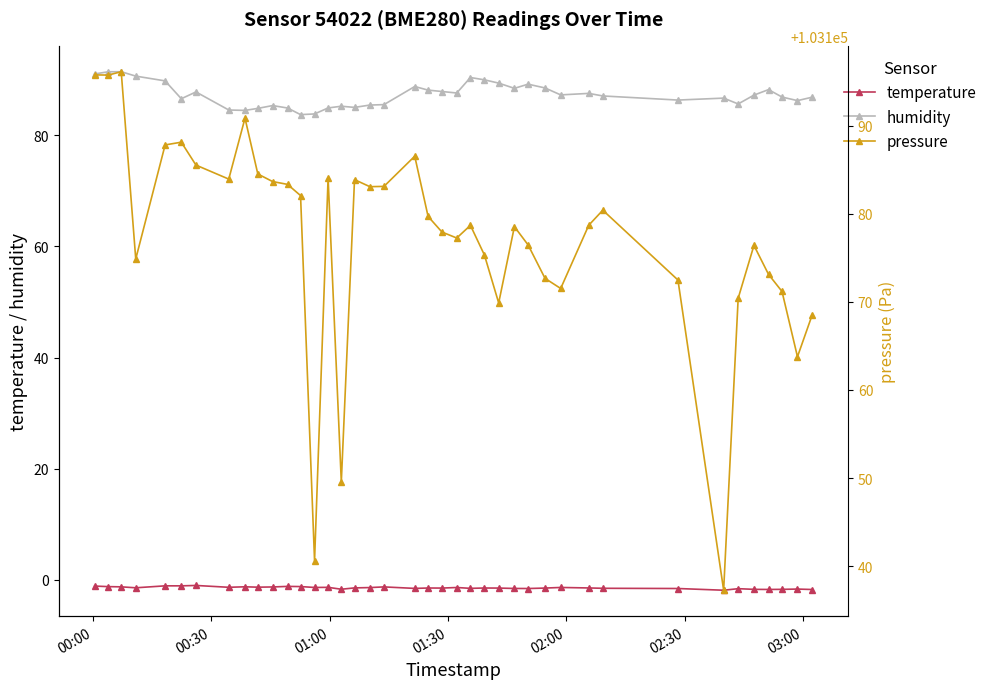

What are all the series names shown in the legend?

temperature, humidity, pressure